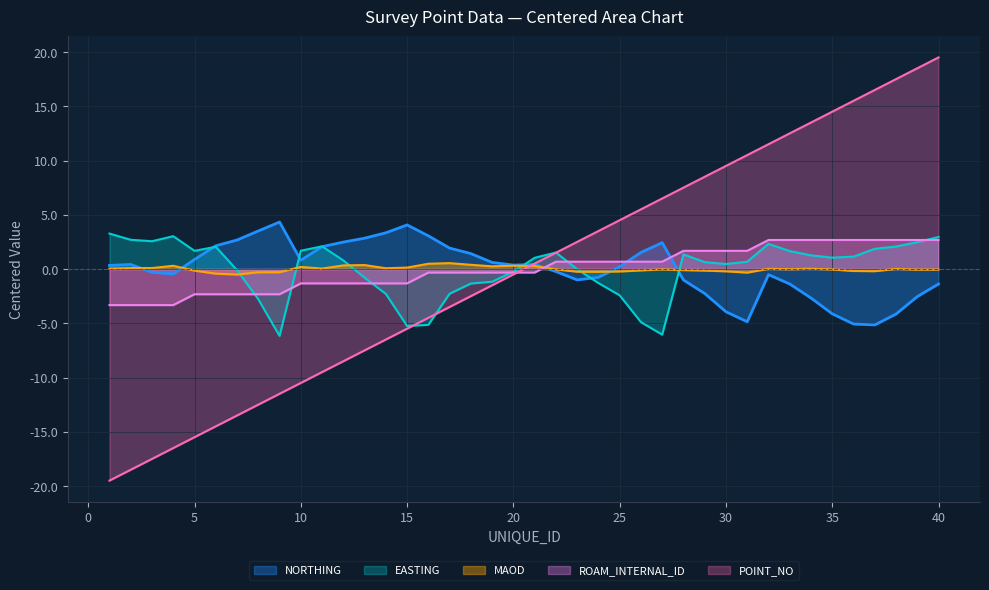

What is the total value across all series at 14?

-6.7